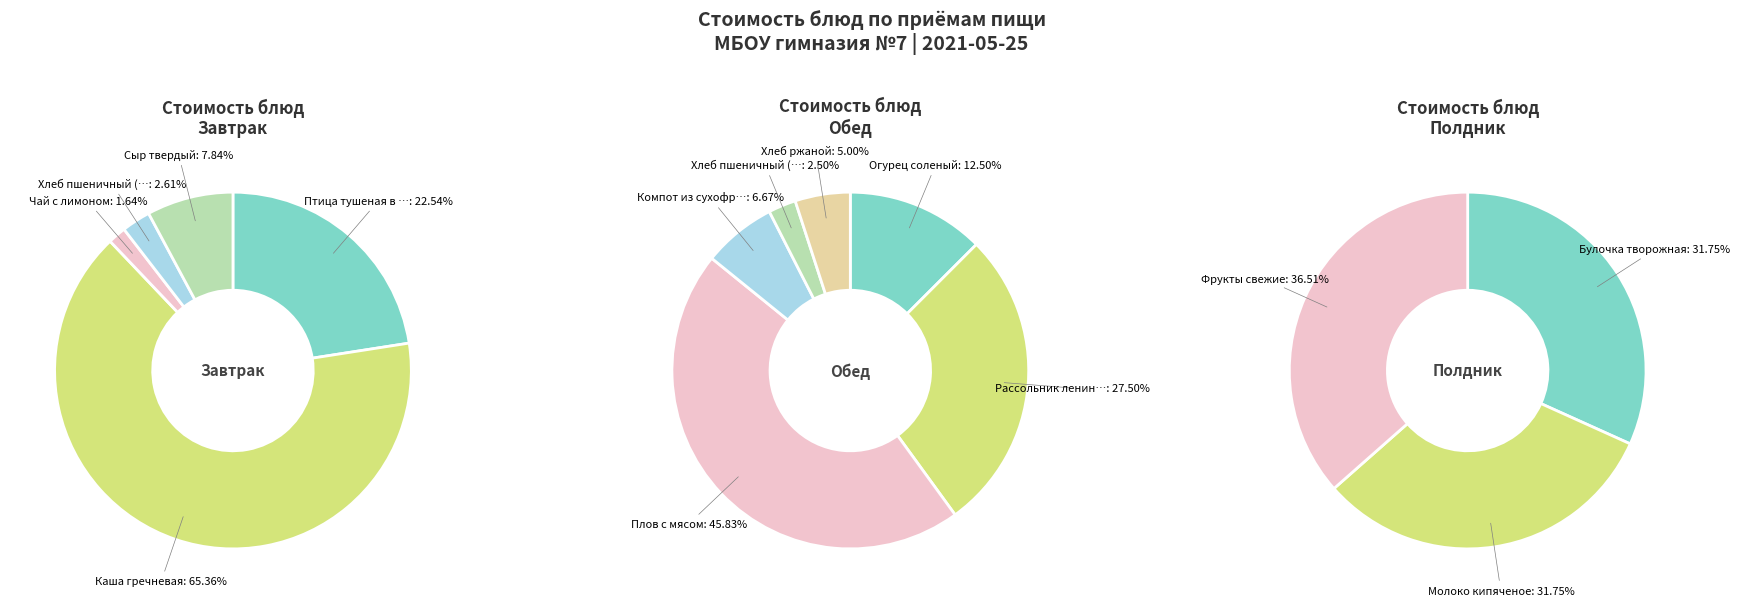

Which slice is the largest?

Каша гречневая